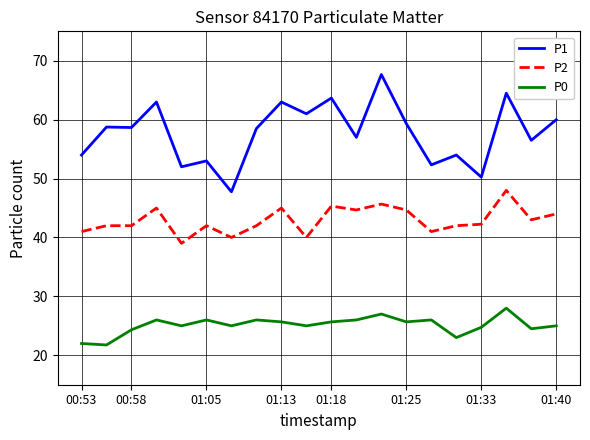

What is the lowest value of the P2 series?

39.0